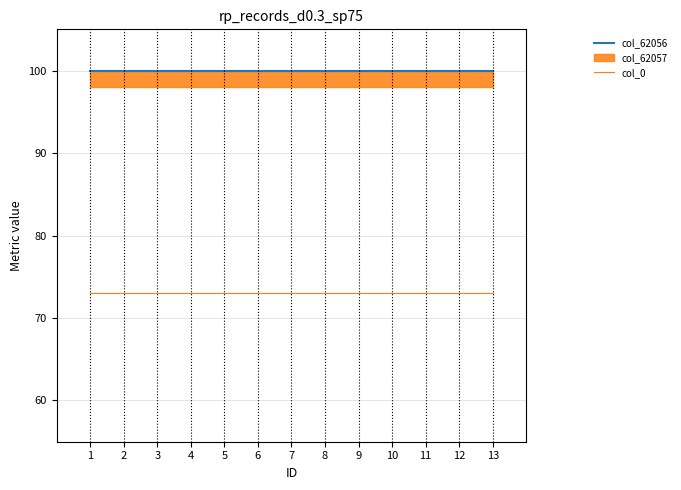

What is the greatest value displayed?

100.0